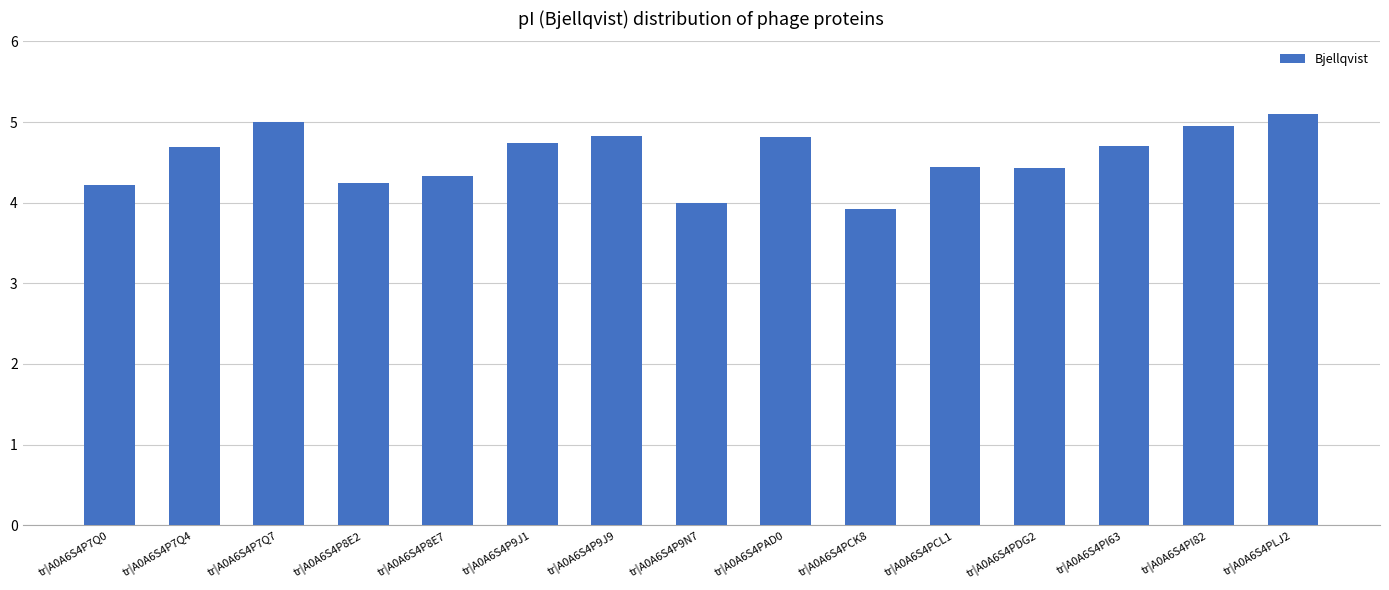

What is the ratio of the value at tr|A0A6S4P8E7 to the value at tr|A0A6S4PDG2?

1.0